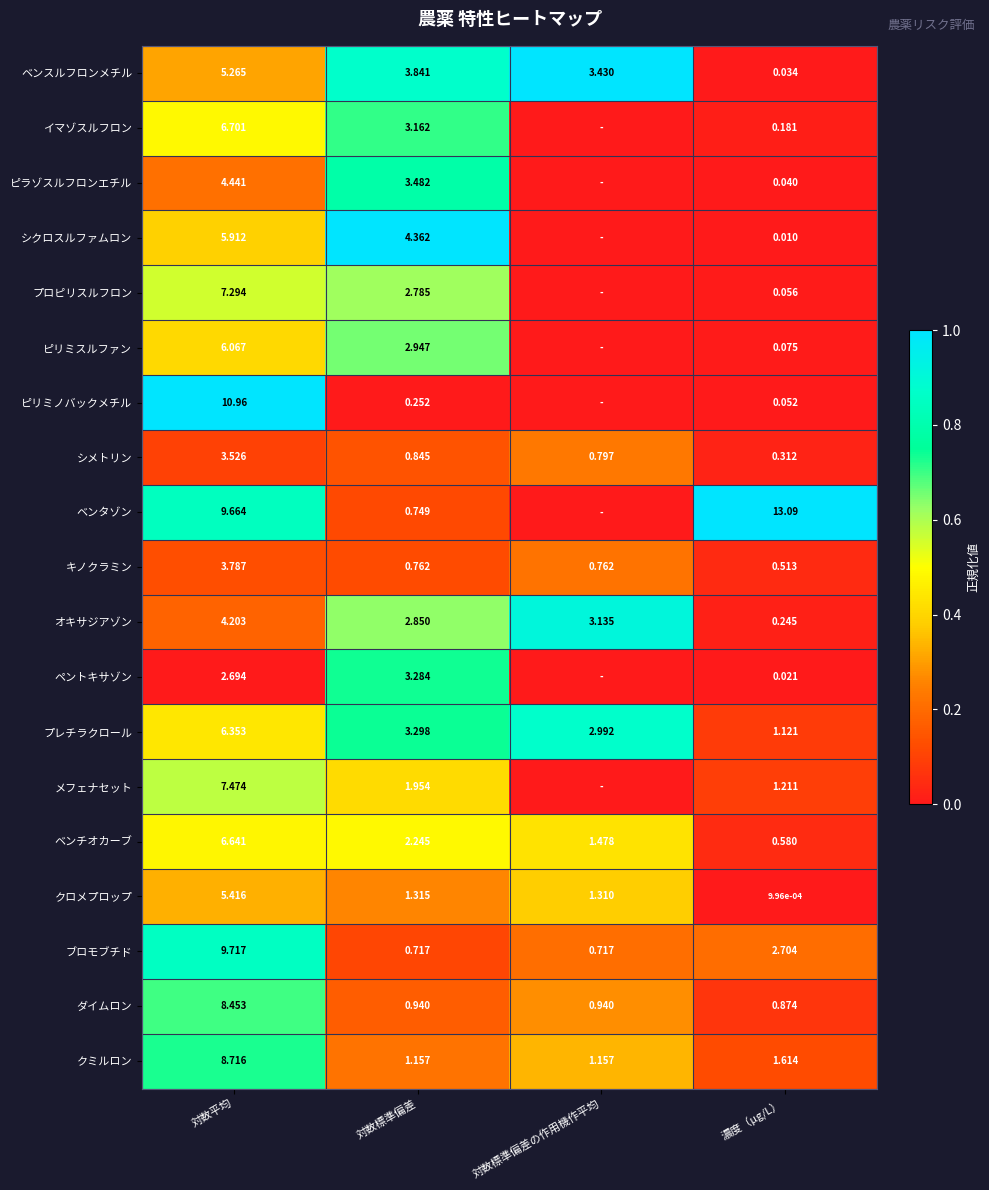

At 対数標準偏差, list the series in order from smallest to largest.

ピリミノバックメチル, ブロモブチド, ベンタゾン, キノクラミン, シメトリン, ダイムロン, クミルロン, クロメプロップ, メフェナセット, ベンチオカーブ, プロピリスルフロン, オキサジアゾン, ピリミスルファン, イマゾスルフロン, ペントキサゾン, プレチラクロール, ピラゾスルフロンエチル, ベンスルフロンメチル, シクロスルファムロン